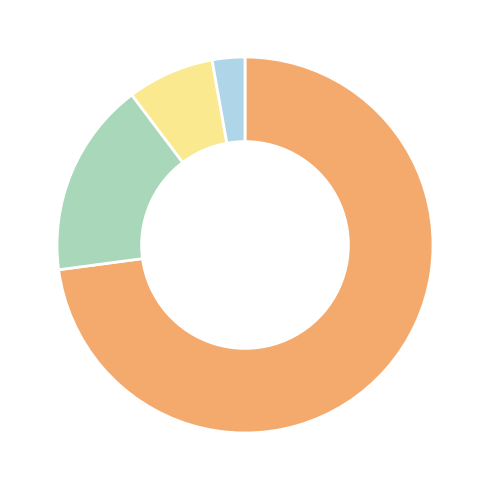

Does any single category account for the majority?

Yes